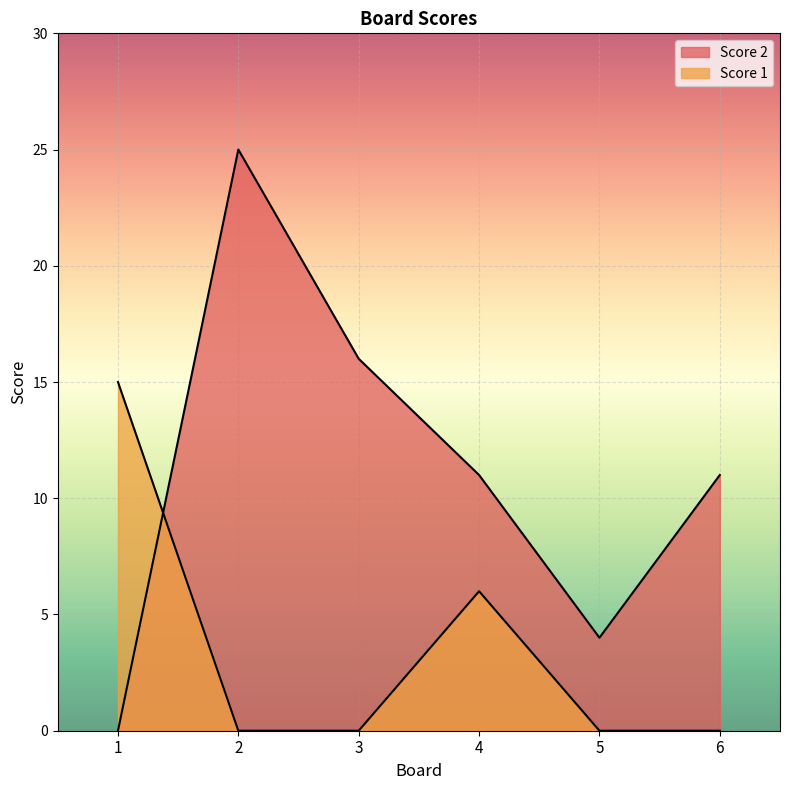

True or false: Score 1 has a value of 7 at 1.

False